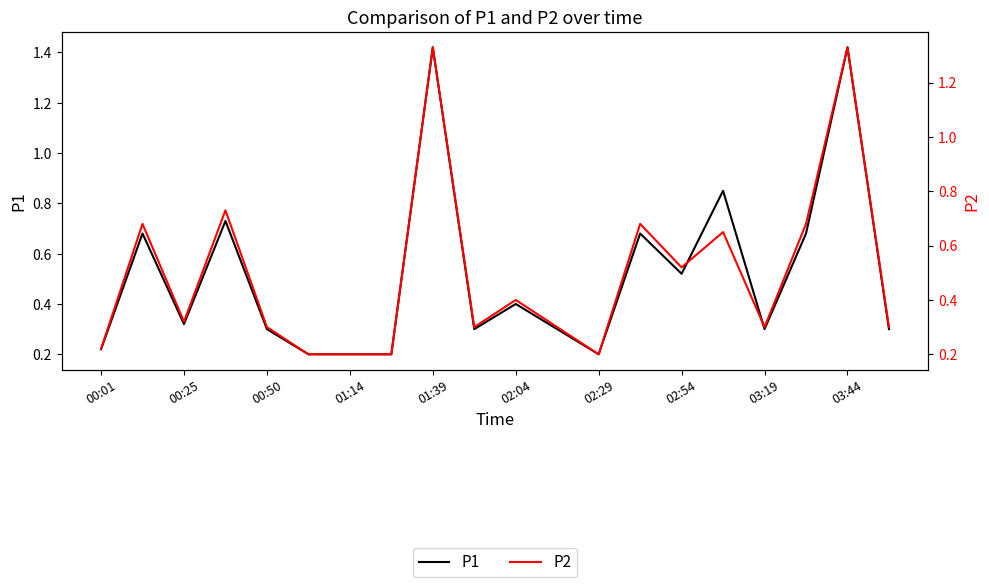

True or false: P1 and P2 intersect in this chart.

False